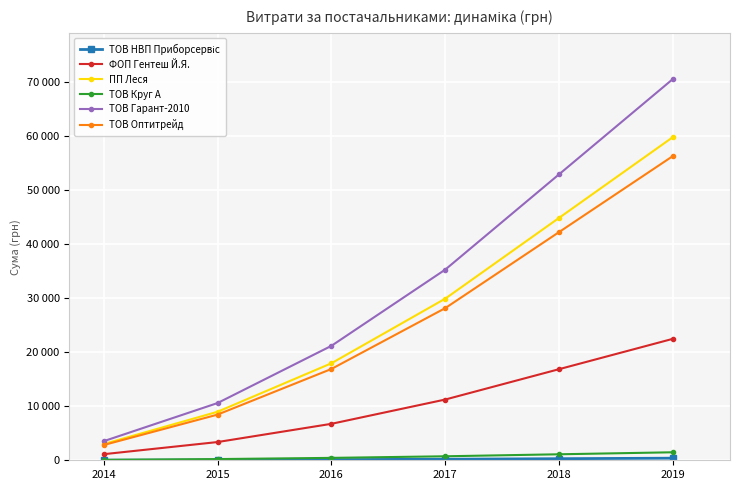

Does the chart have visible grid lines?

Yes